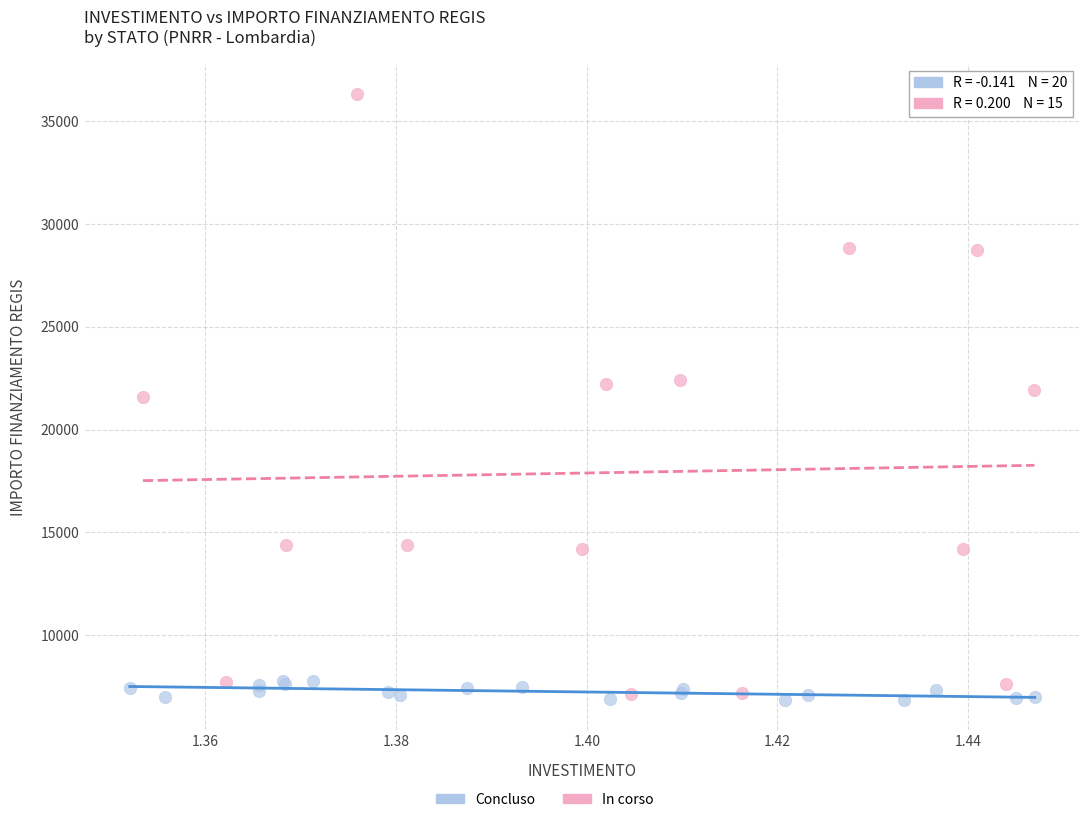

Which series has the largest Y range (max minus min)?

In corso